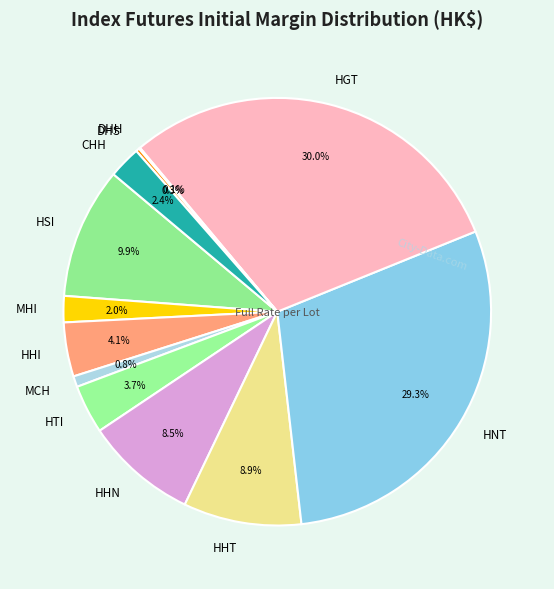

Between HHT and HTI, which is larger?

HHT